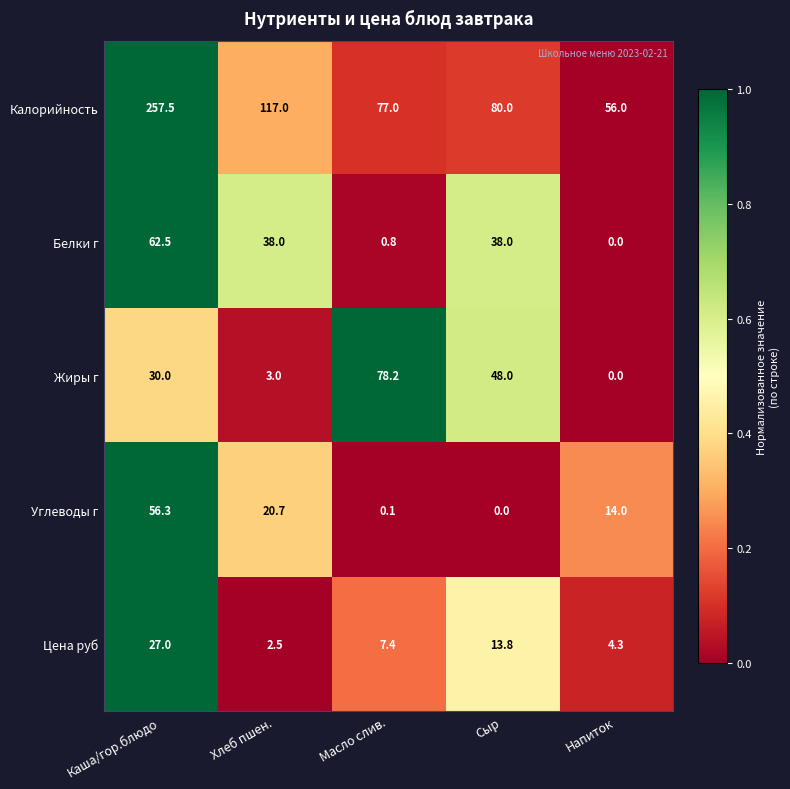

What is the spread (max minus min) of values at Напиток?

56.0